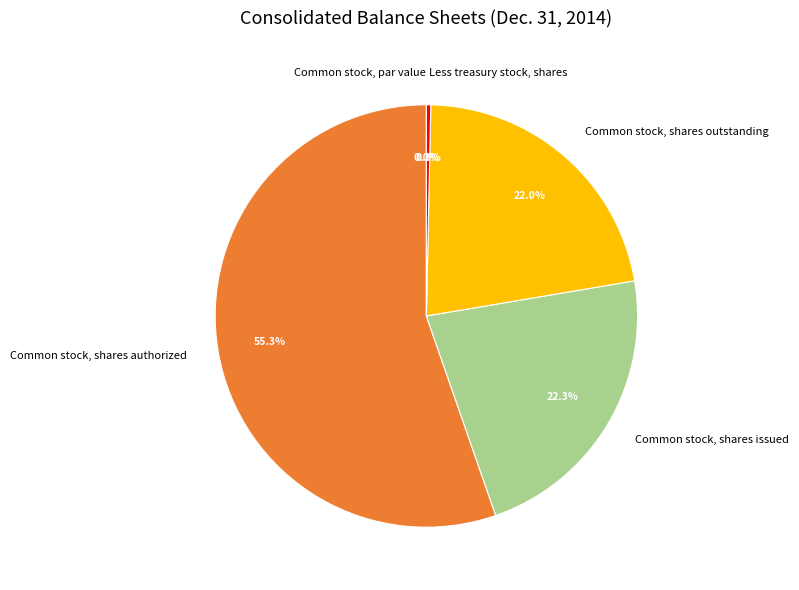

What portion of the pie excludes Common stock, shares outstanding?

78.0%